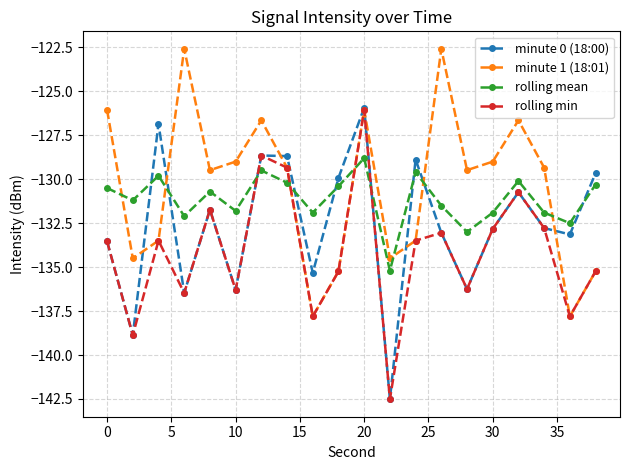

What is the greatest value displayed?

-122.6